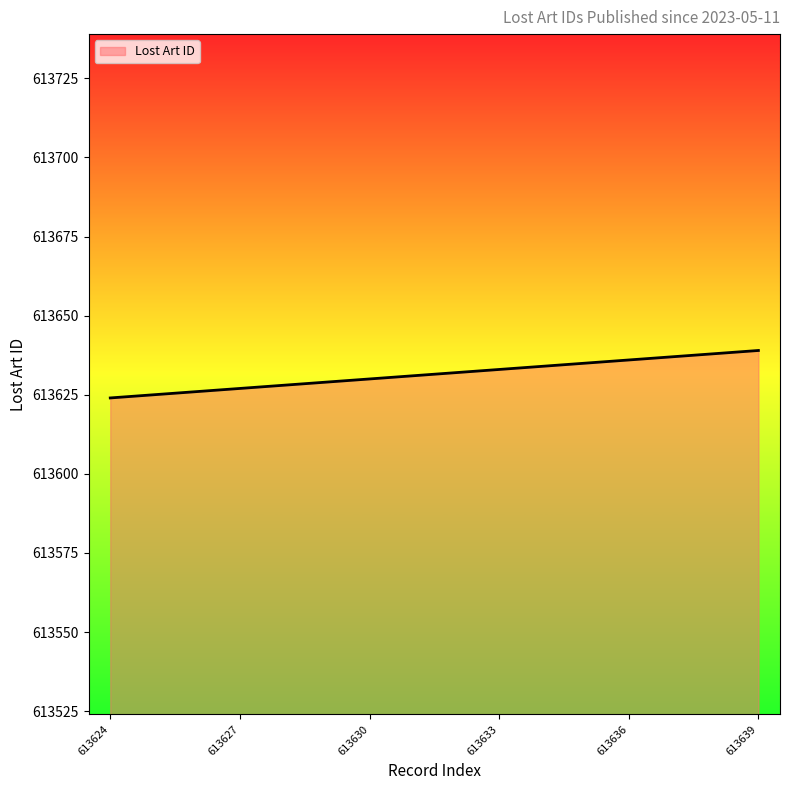

What is the minimum value shown in the chart?

613624